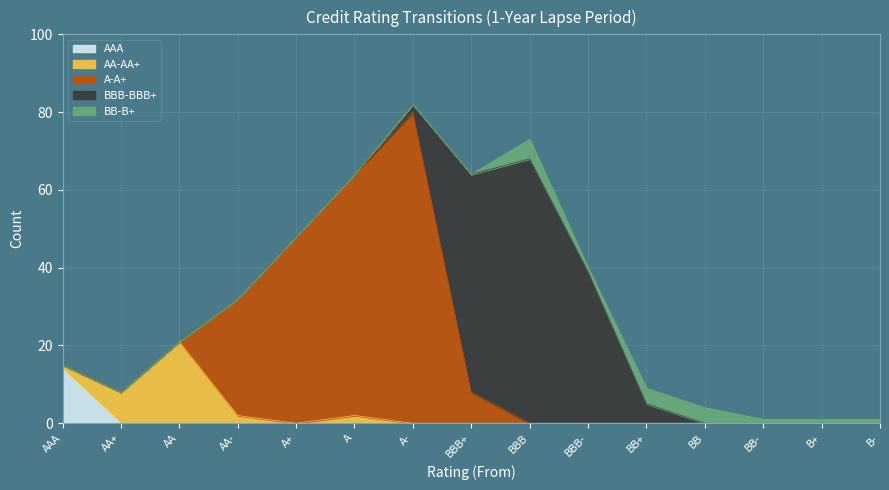

What position from the left is AA-?

4